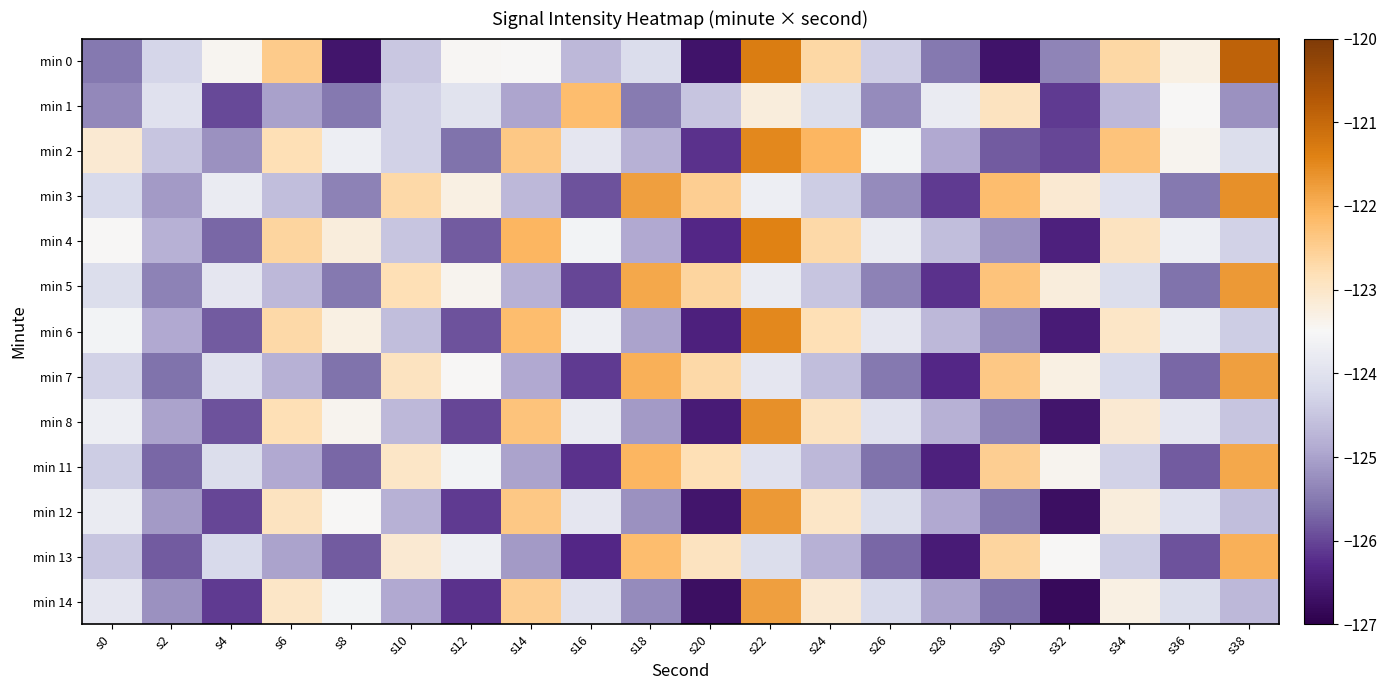

What is the greatest value displayed?

-120.9